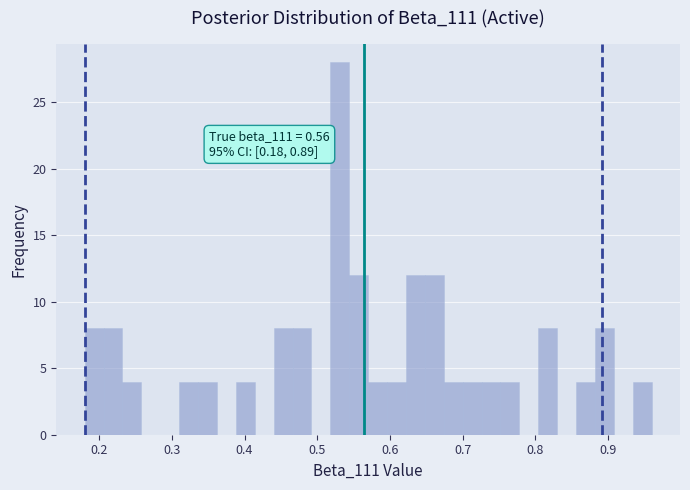

Read against the x-axis, roughly where is the centre of the tallest bar?

0.53